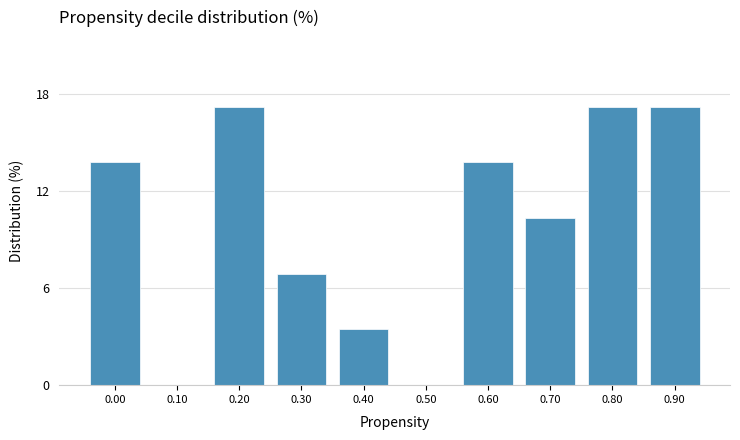

Reading left to right, transcribe all the data shown in this chart.

0.00=13.8	0.10=0.0	0.20=17.2	0.30=6.9	0.40=3.4	0.50=0.0	0.60=13.8	0.70=10.3	0.80=17.2	0.90=17.2